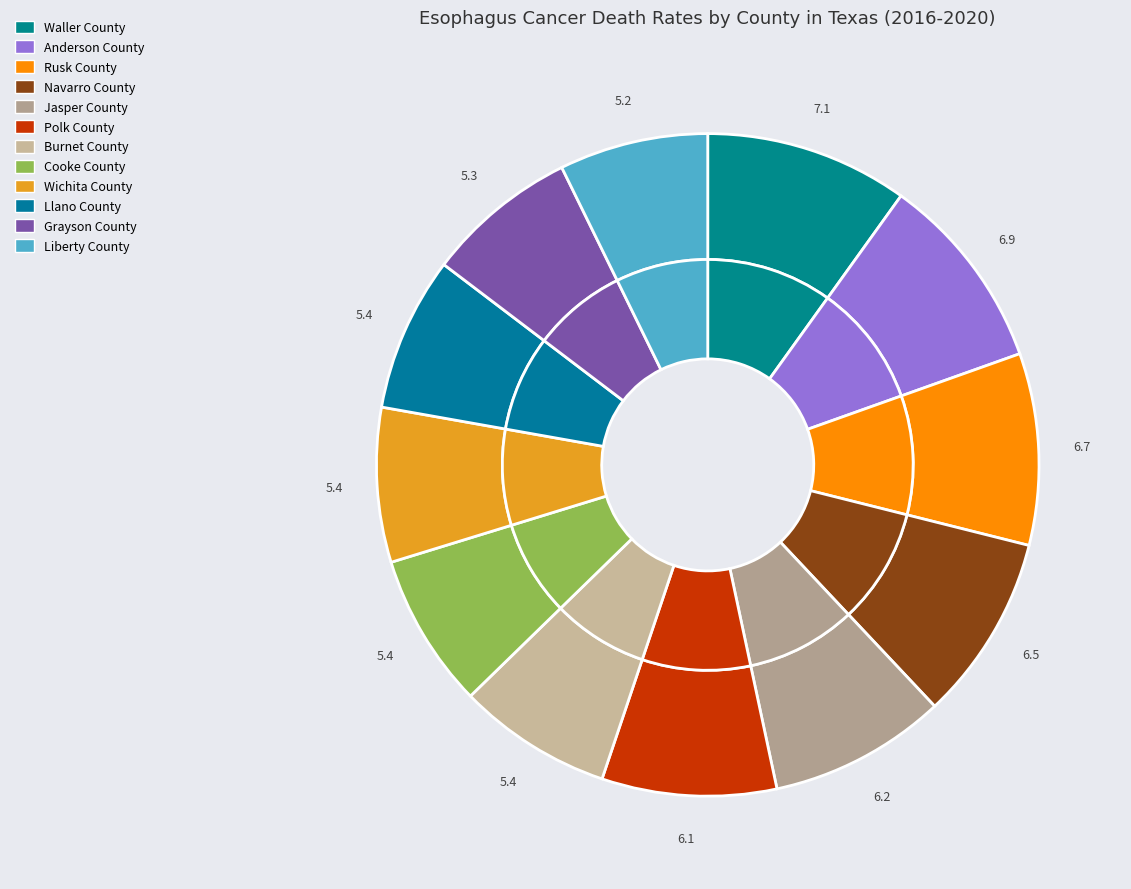

Does Waller County represent more than half of the total?

No